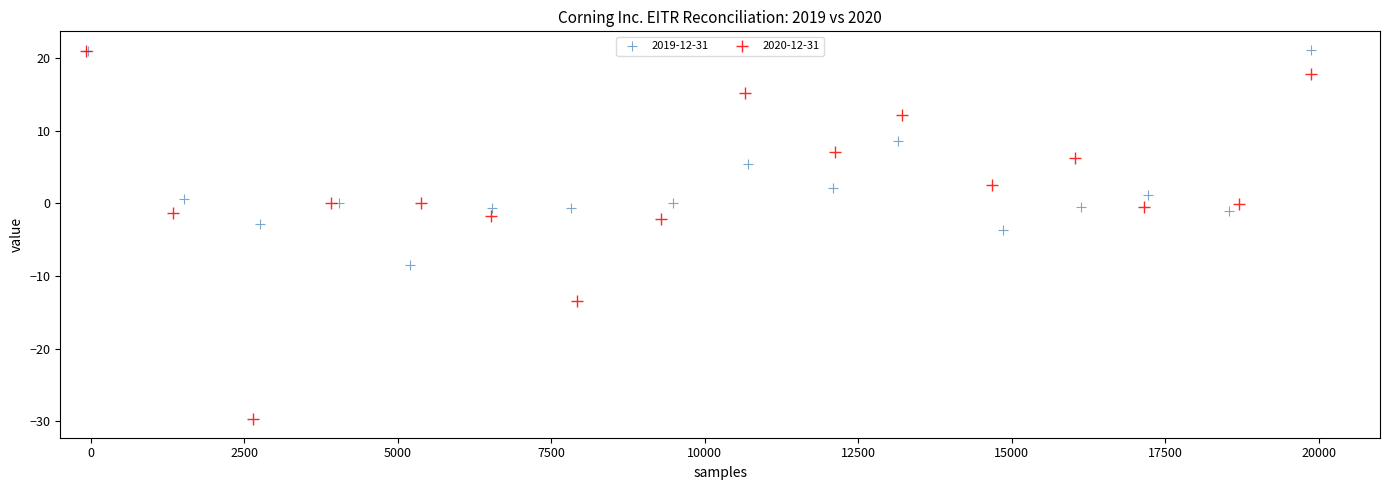

Which series reaches the minimum Y coordinate?

2020-12-31